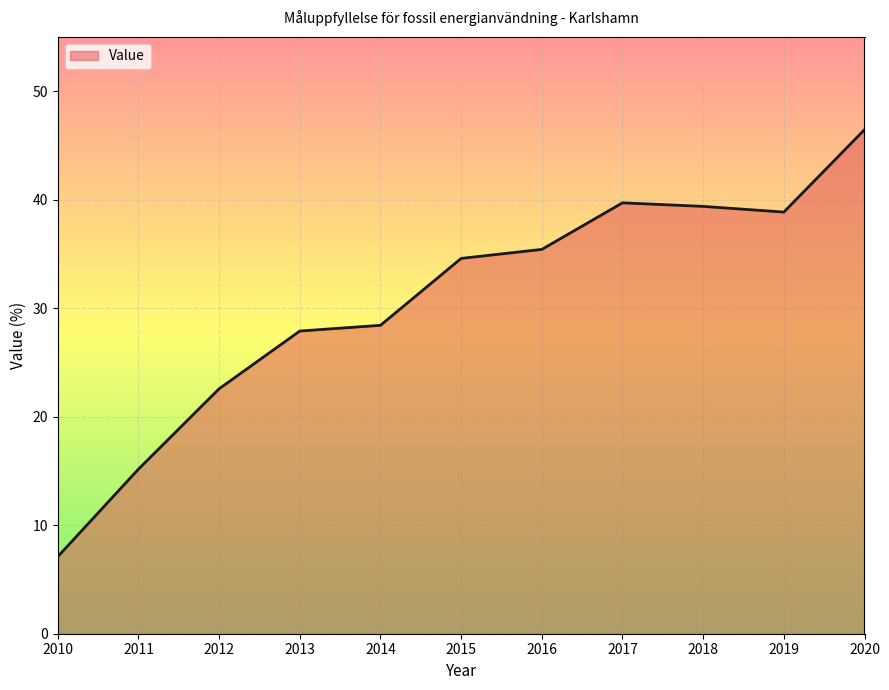

What is the ratio of the value at 2013 to the value at 2016?

0.8